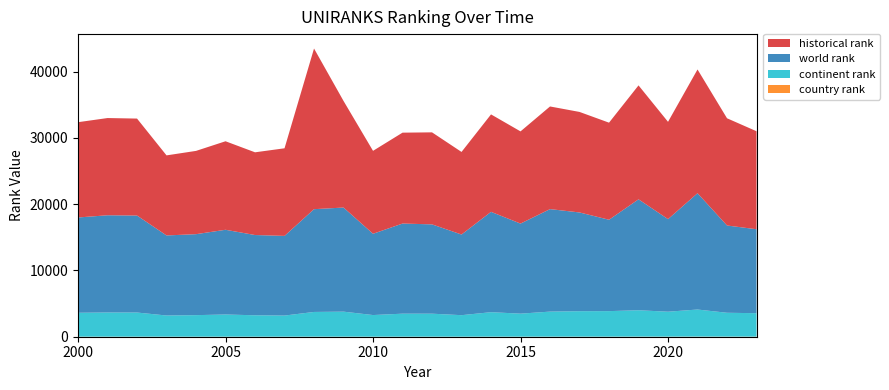

Reading left to right, transcribe all the data shown in this chart.

historical rank: 14371.0	14664.0	14627.0	12075.0	12559.5	13350.5	12476.5	13214.5	24230.0	16078.5	12508.5	13708.5	13879.5	12455.5	14697.5	13904.5	15482.5	15160.0	14644.0	17183.5	14676.5	18666.0	16171.5	14780.5
world rank: 14371.0	14664.0	14627.0	12075.0	12213.0	12777.0	12104.0	12014.0	15501.0	15702.0	12258.0	13592.0	13470.0	12164.0	15134.0	13585.0	15457.0	14892.0	13779.0	16730.0	13963.0	17541.0	13163.0	12662.0
continent rank: 3605.0	3645.0	3640.0	3195.0	3249.0	3346.0	3228.0	3186.0	3728.0	3773.0	3263.0	3471.0	3468.0	3244.0	3692.0	3473.0	3780.0	3842.0	3853.0	3979.0	3761.0	4085.0	3599.0	3534.0
country rank: 9.0	9.0	9.0	6.0	6.0	7.0	6.0	6.0	9.0	9.0	6.0	7.0	7.0	6.0	9.0	7.0	9.0	10.0	9.0	15.0	12.0	18.0	14.0	15.0